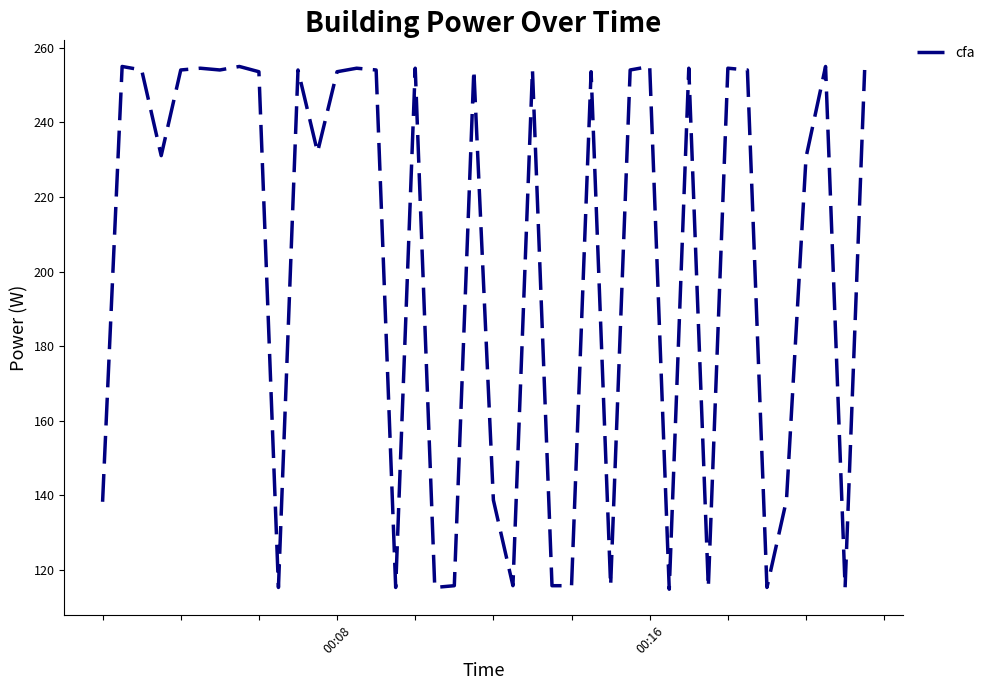

What is the difference between the maximum and minimum values?

140.2